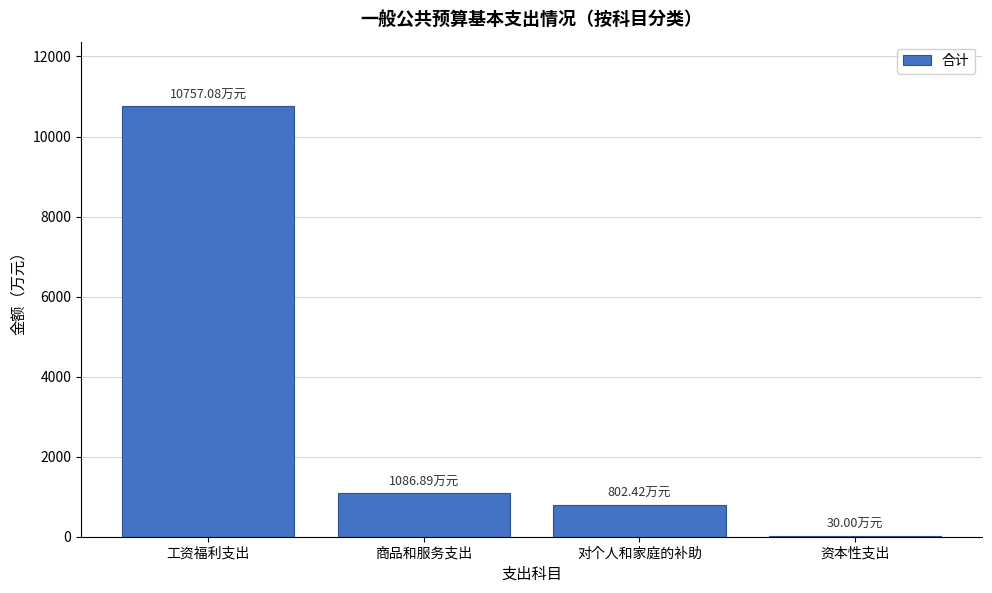

Which label corresponds to the largest value in the chart?

工资福利支出